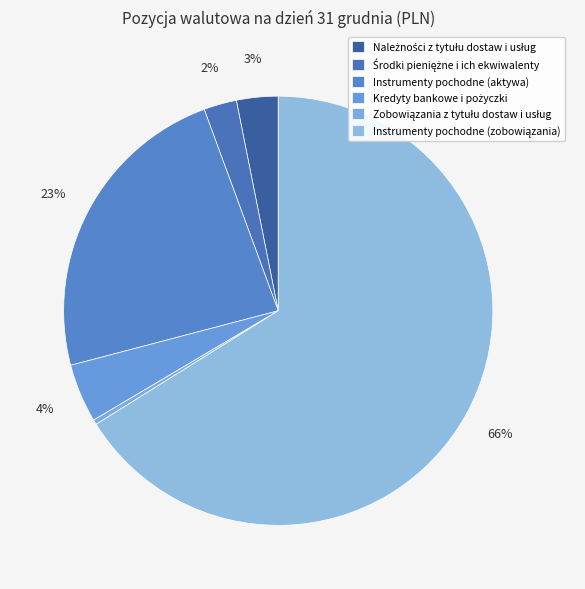

To the nearest percent, what is the combined percentage of Instrumenty pochodne (aktywa) and Środki pieniężne i ich ekwiwalenty?

26%